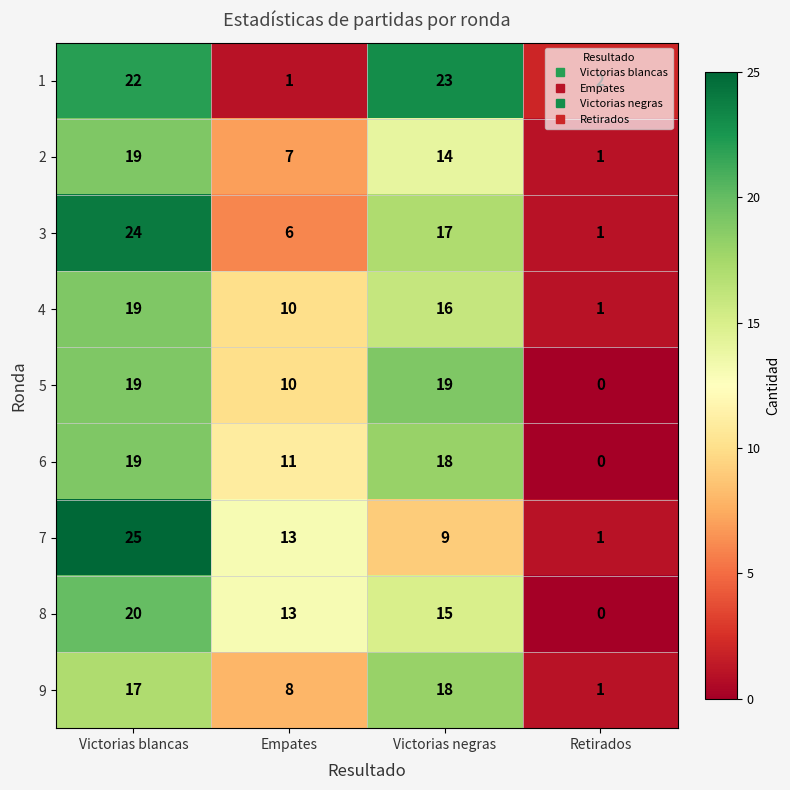

The 6 series shows 0 at Retirados. True or false?

True